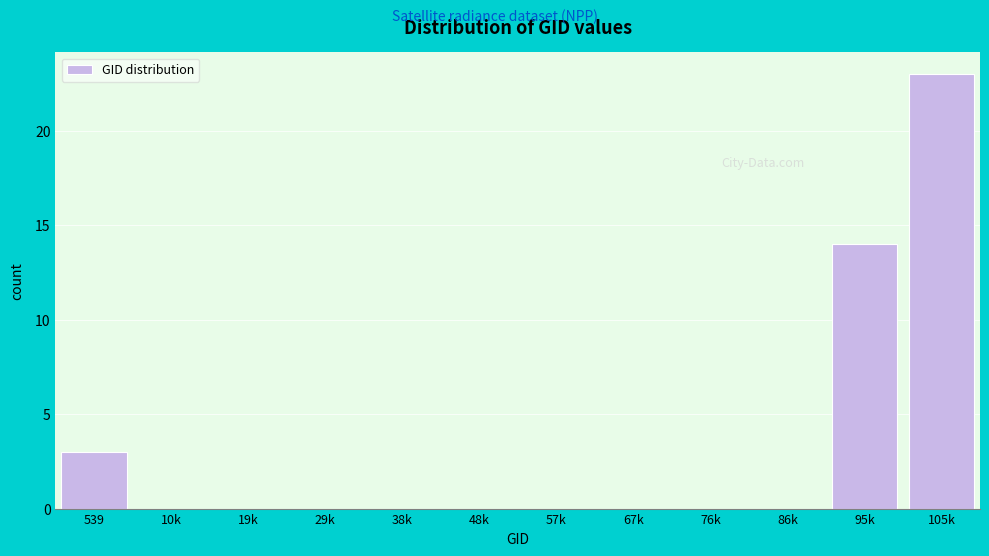

Reading left to right, extract all data points from this chart.

539=3	10k=0	19k=0	29k=0	38k=0	48k=0	57k=0	67k=0	76k=0	86k=0	95k=14	105k=23